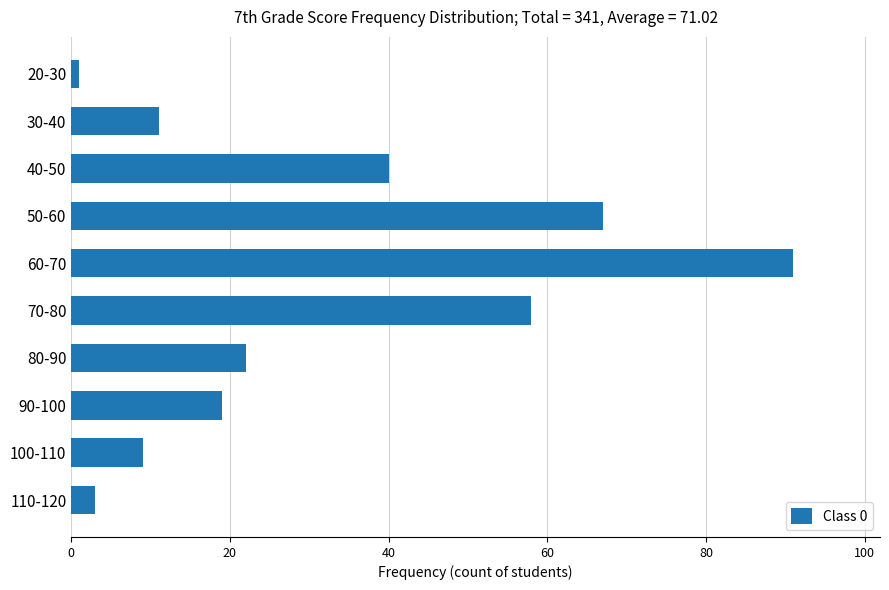

List the labels in order of value, smallest first.

20-30, 110-120, 100-110, 30-40, 90-100, 80-90, 40-50, 70-80, 50-60, 60-70